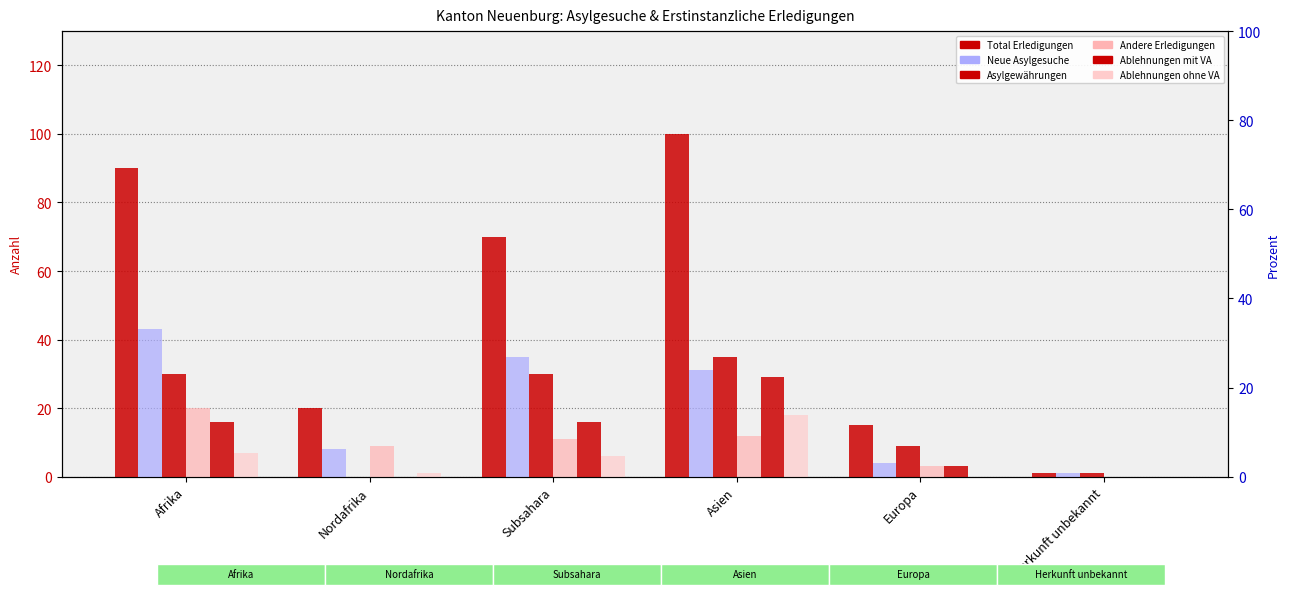

What is the value of the Asylgewährungen bar at the 4th from the left?

35